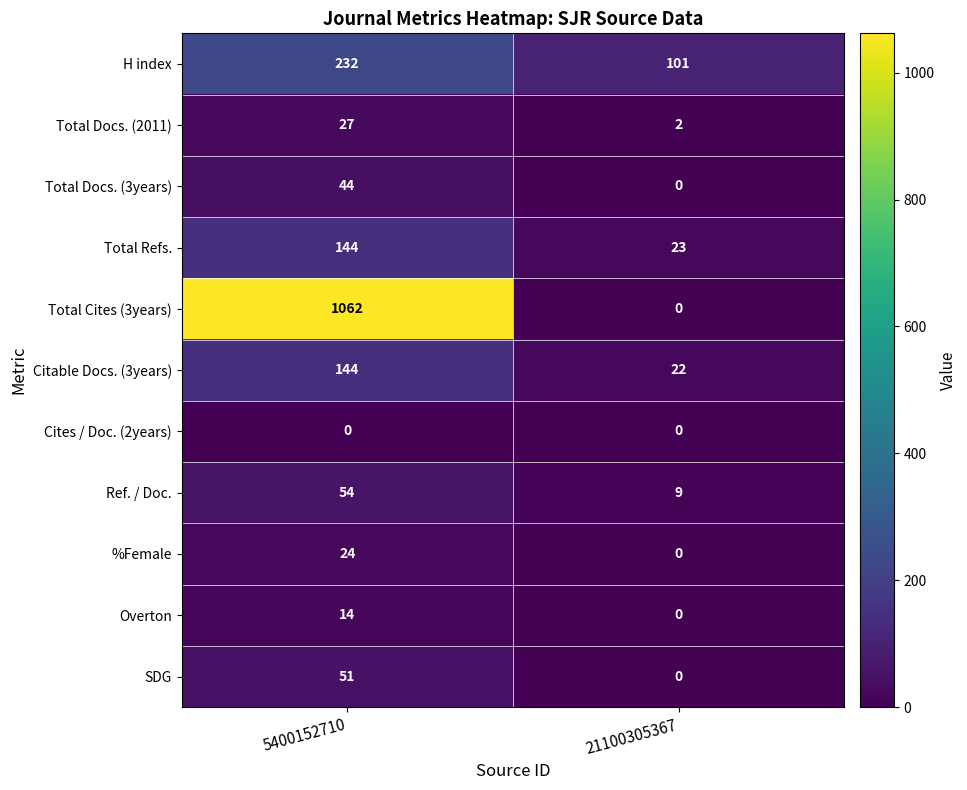

True or false: Total Docs. (2011) has a value of 3 at 21100305367.

False